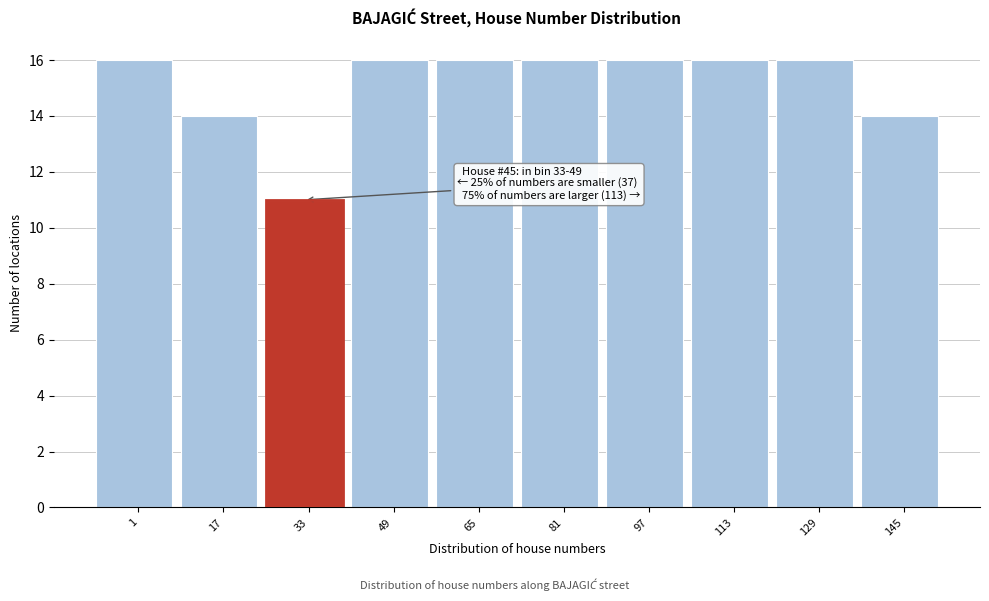

Reading left to right, transcribe all the data shown in this chart.

1=16	17=14	33=11	49=16	65=16	81=16	97=16	113=16	129=16	145=14